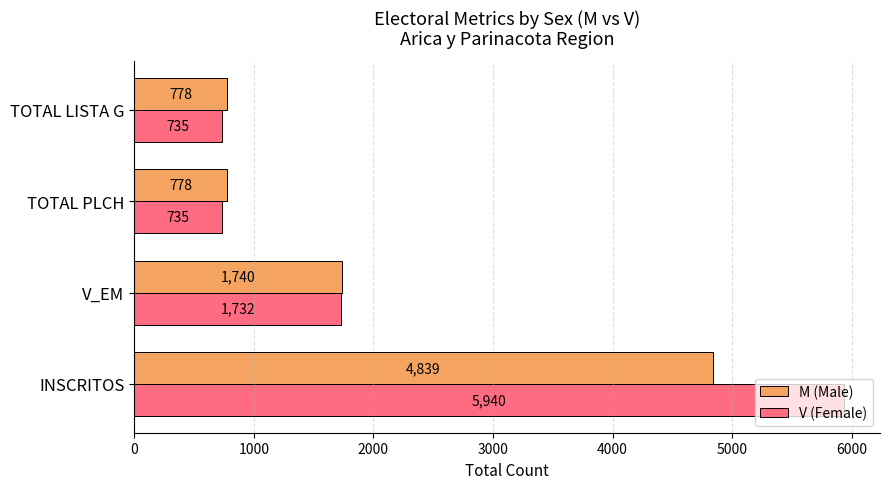

What is the sum of all M (Male) values?

8135